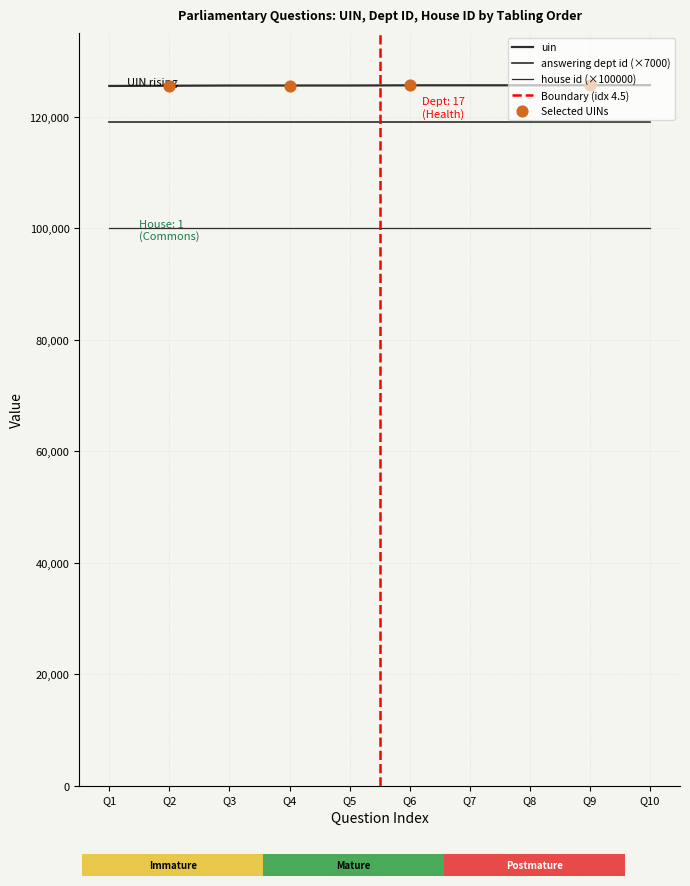

What are all the series names shown in the legend?

uin, answering dept id, house id